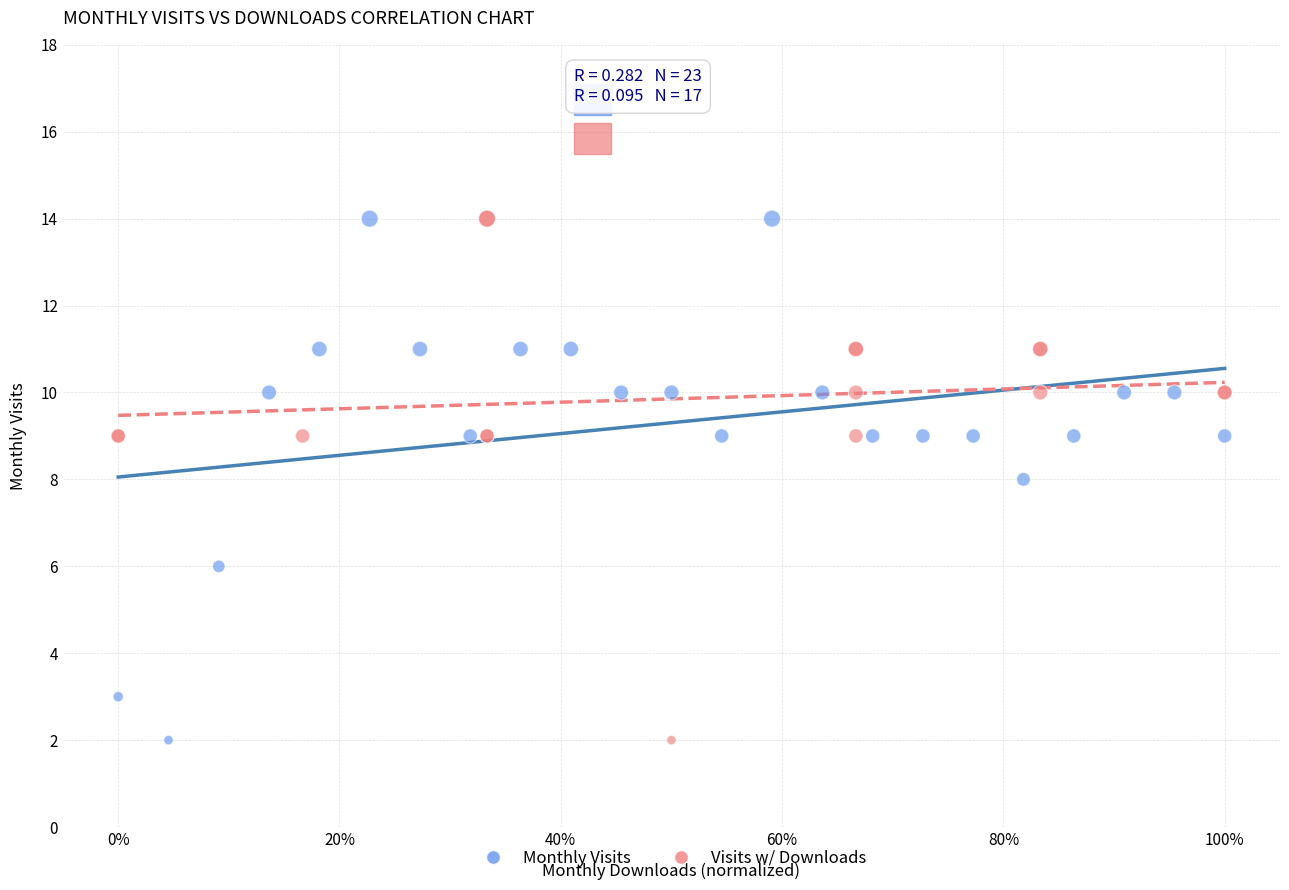

What are all the series names shown in the legend?

Monthly Visits, Visits w/ Downloads